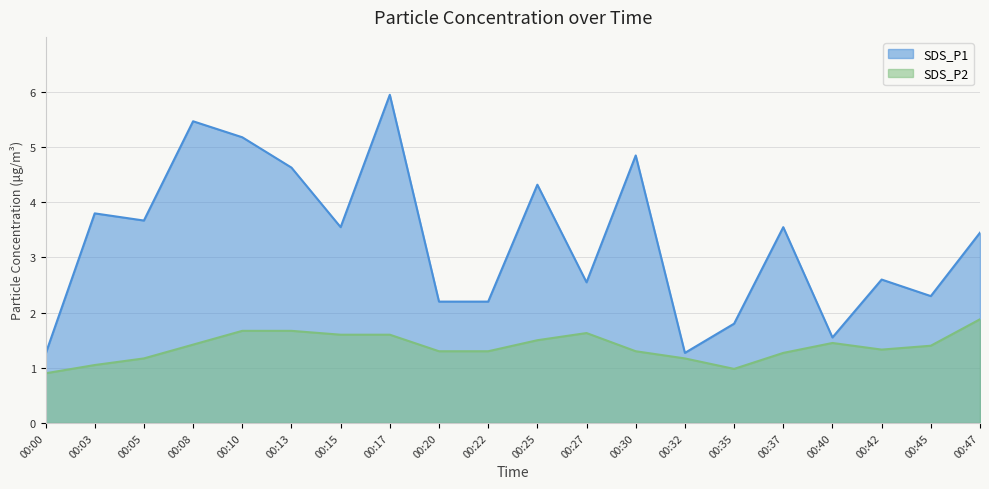

What are all the series names shown in the legend?

SDS_P1, SDS_P2